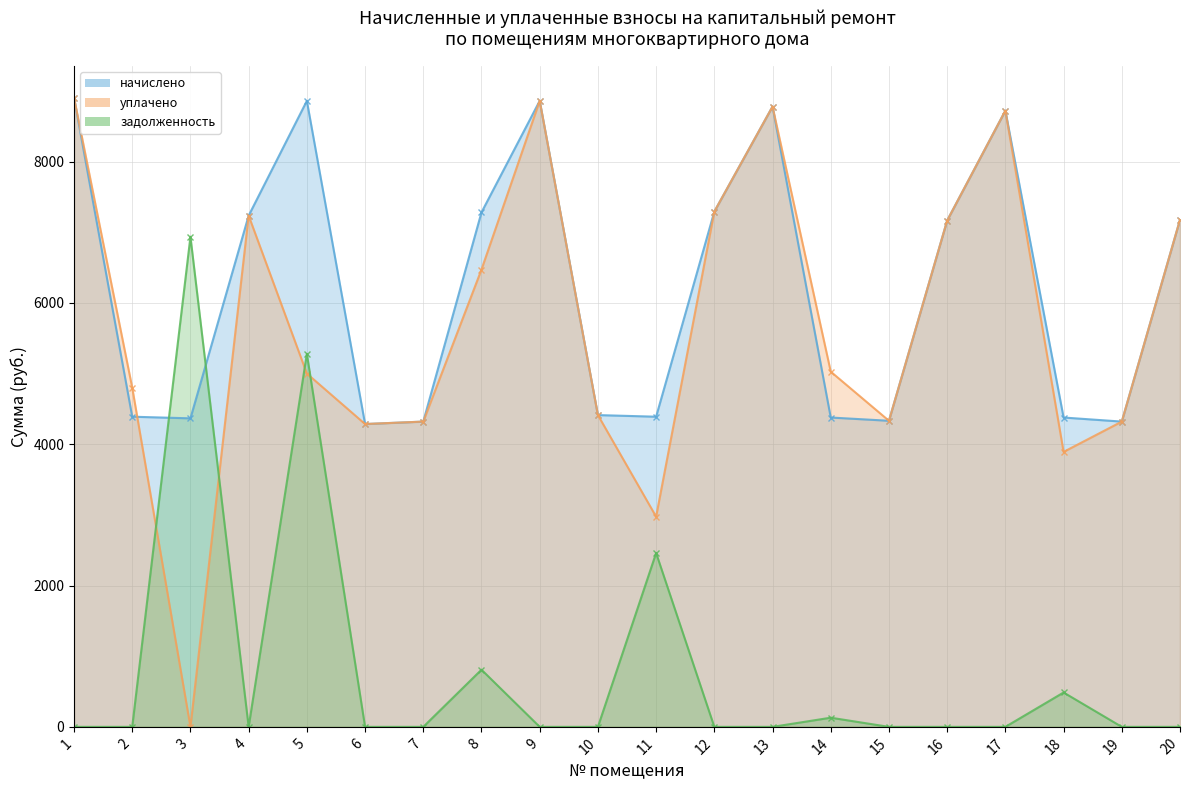

What are all the series names shown in the legend?

начислено, уплачено, задолженность